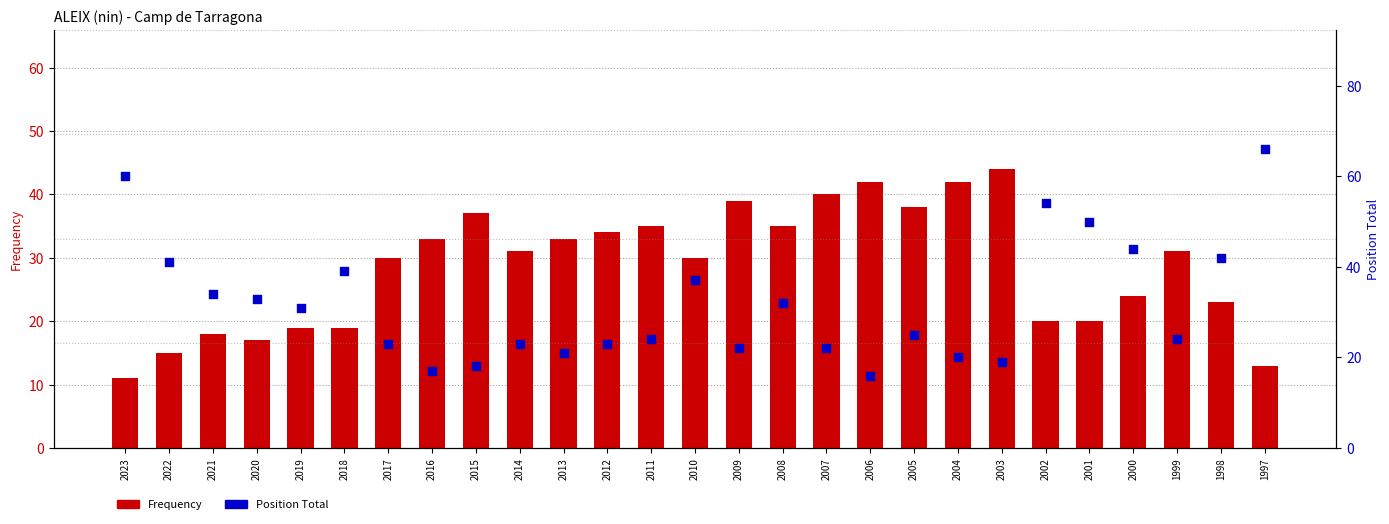

Which series contains the lowest Y value?

Frequency